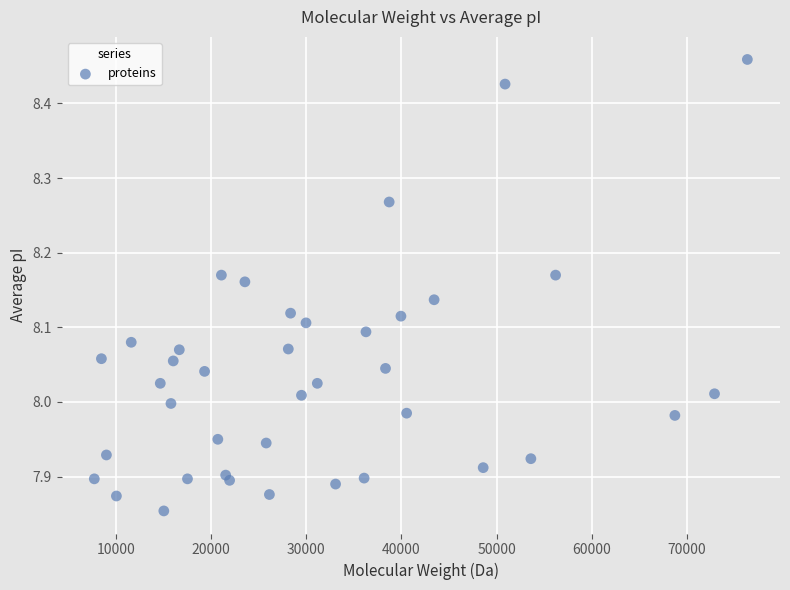

What is the range of X values (max minus min)?

68630.2